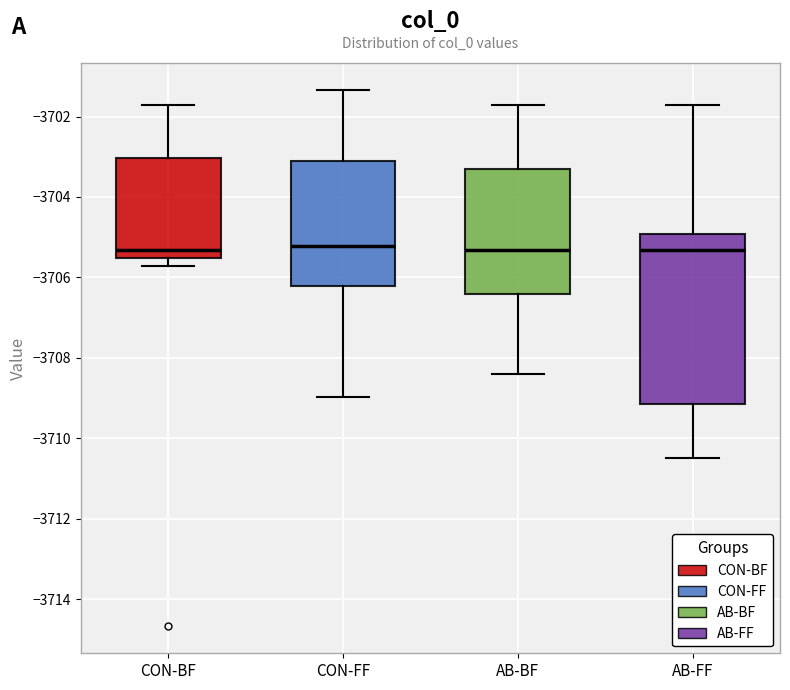

Reading left to right, read every box against the y-axis: the position of its median line, the range the box covers, and the ends of its whiskers. The values are not printed on the chart, so give them approximately, as read against the axis.

CON-BF: median -3705.4, box -3705.6 to -3703.0, whiskers -3705.8 to -3701.8
CON-FF: median -3705.2, box -3706.2 to -3703.2, whiskers -3709.0 to -3701.4
AB-BF: median -3705.4, box -3706.4 to -3703.4, whiskers -3708.4 to -3701.8
AB-FF: median -3705.4, box -3709.2 to -3705.0, whiskers -3710.4 to -3701.8